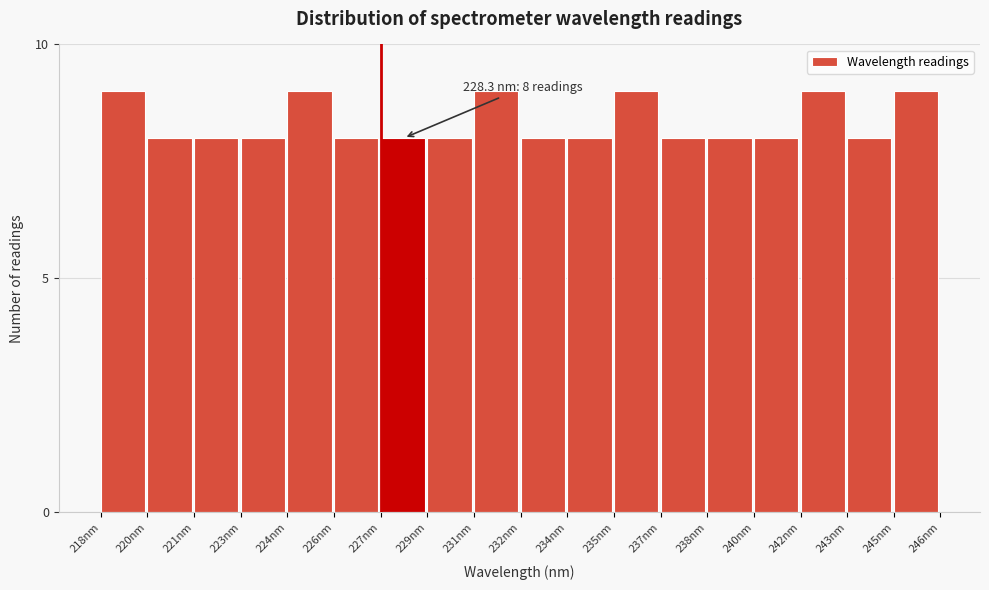

Reading left to right, list all the values displayed in this chart.

218nm=9	220nm=8	221nm=8	223nm=8	224nm=9	226nm=8	227nm=8	229nm=8	231nm=9	232nm=8	234nm=8	235nm=9	237nm=8	238nm=8	240nm=8	242nm=9	243nm=8	245nm=9